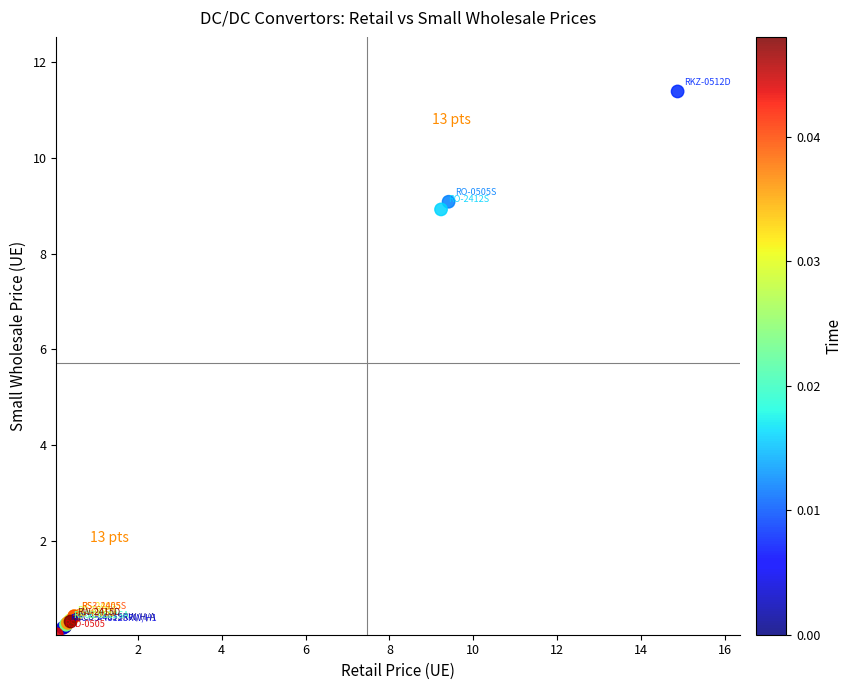

What Y value in the scatter plot is closest to 5?

8.9